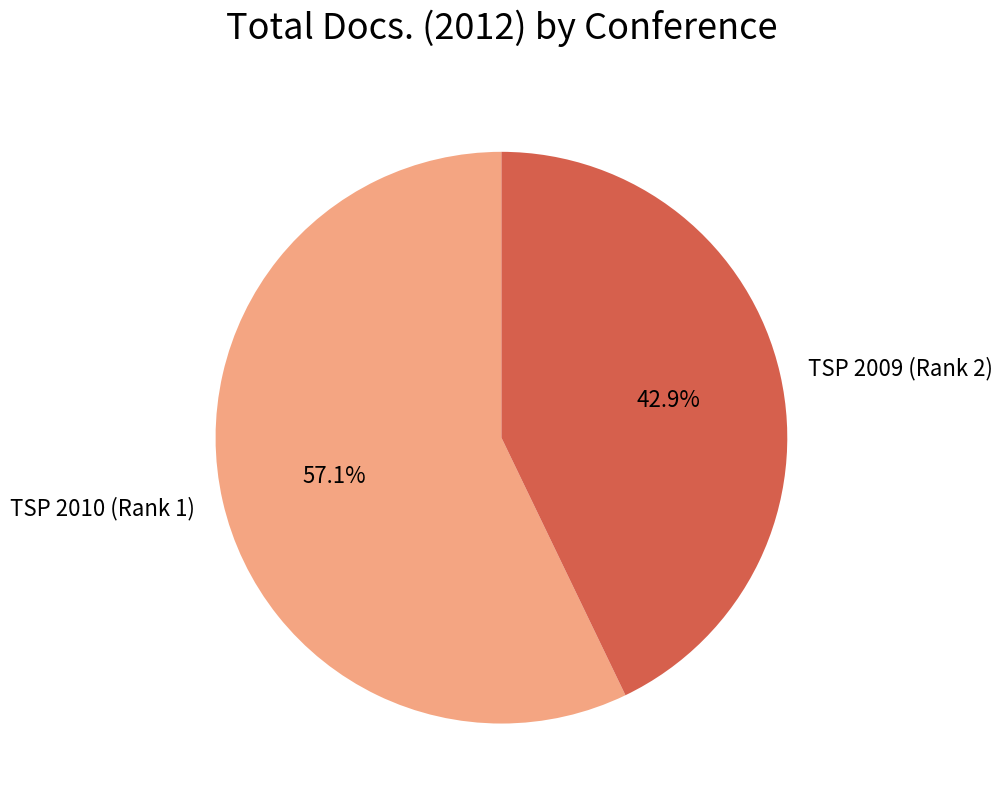

Which category has the smallest portion of the pie?

TSP 2009 (Rank 2)